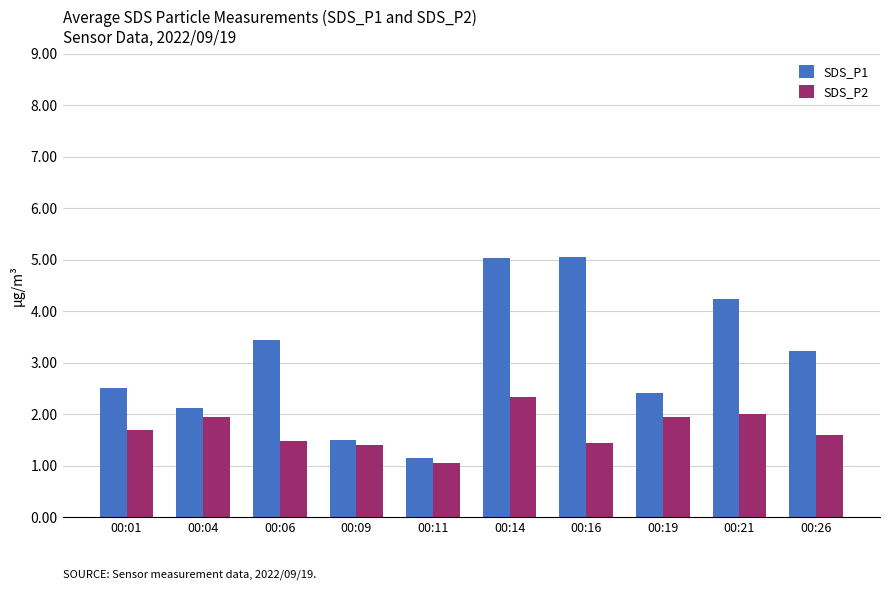

List the series in order of their overall mean, highest first.

SDS_P1, SDS_P2